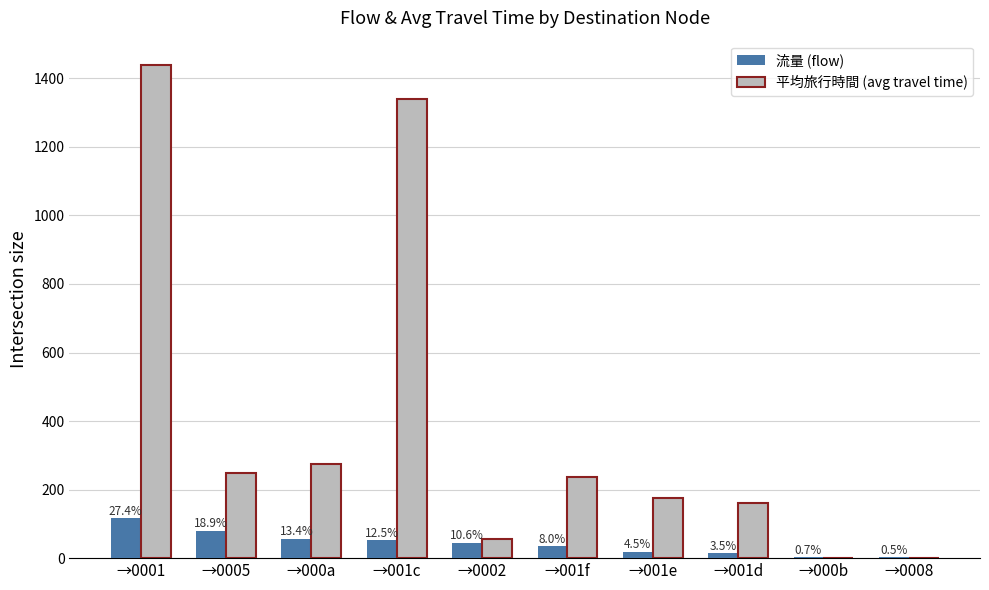

What is the label of the 3rd bar from the left?

→000a